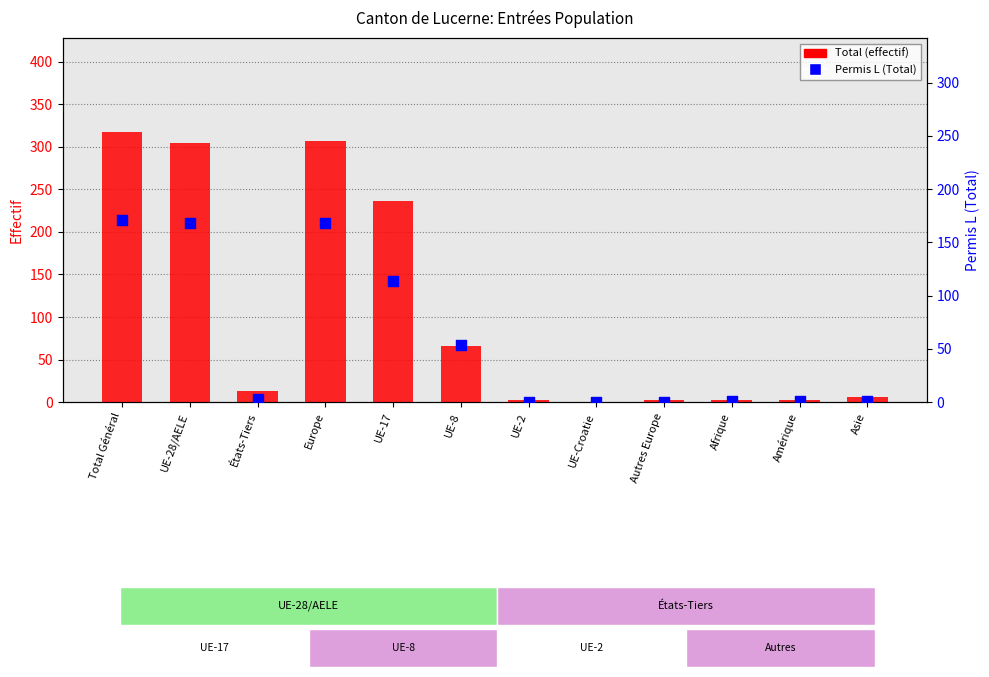

Which series contains the lowest Y value?

Total